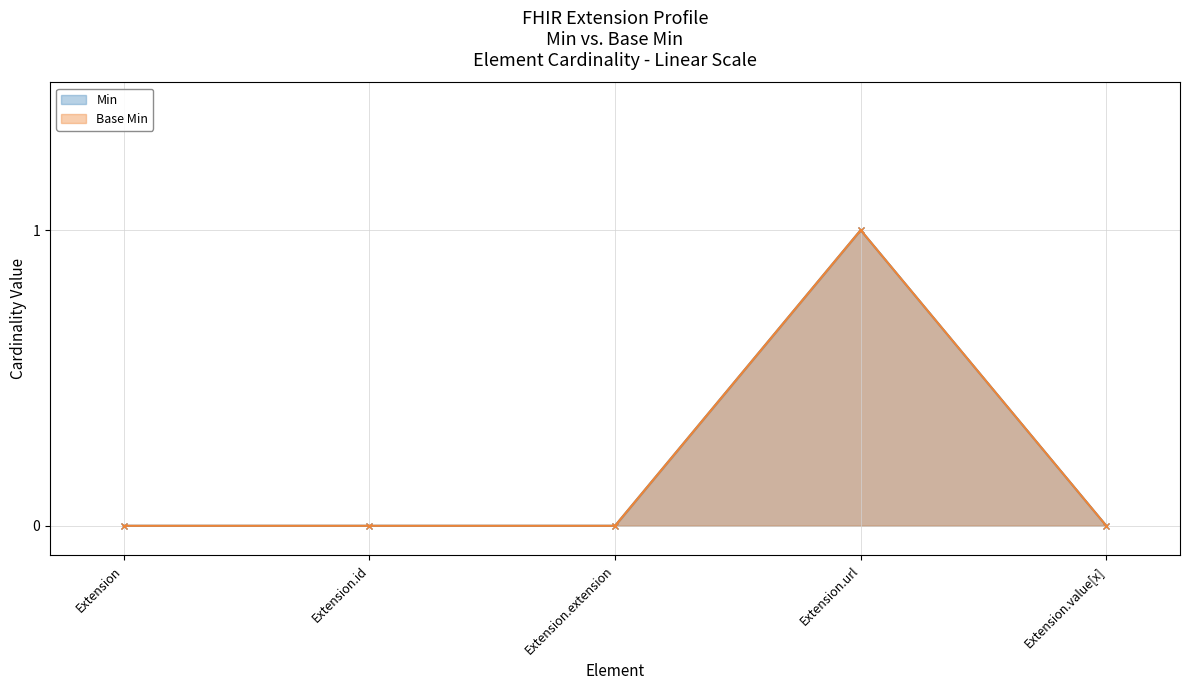

True or false: Base Min and Min intersect in this chart.

False